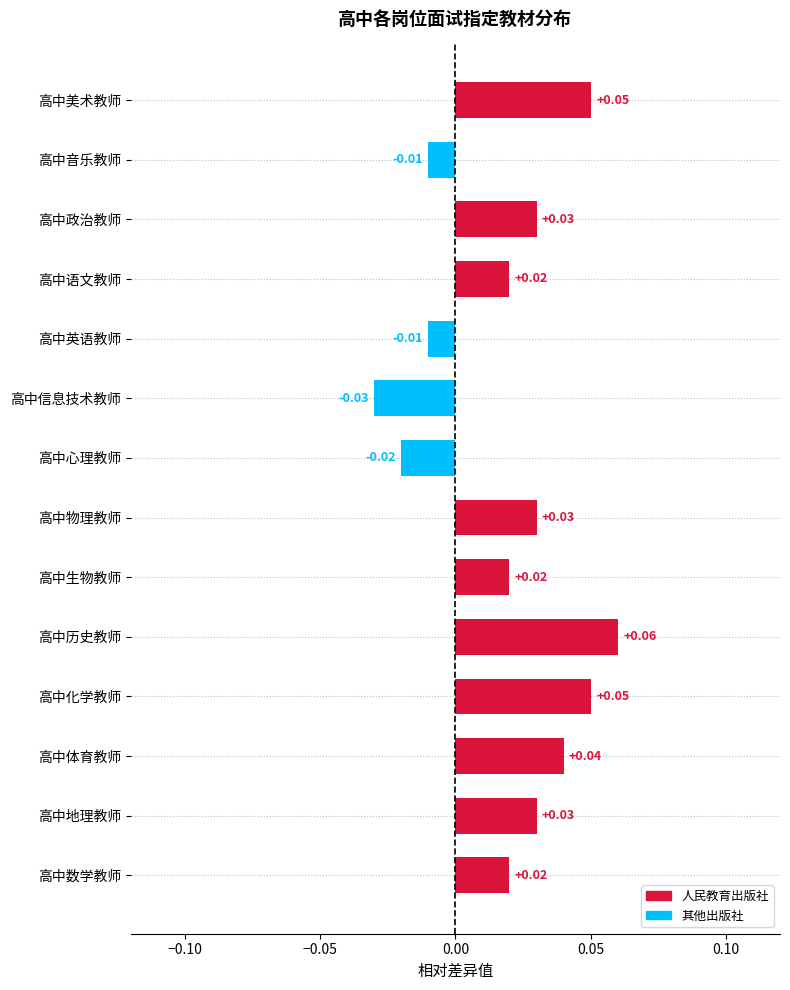

Count the number of data series in this chart.

1